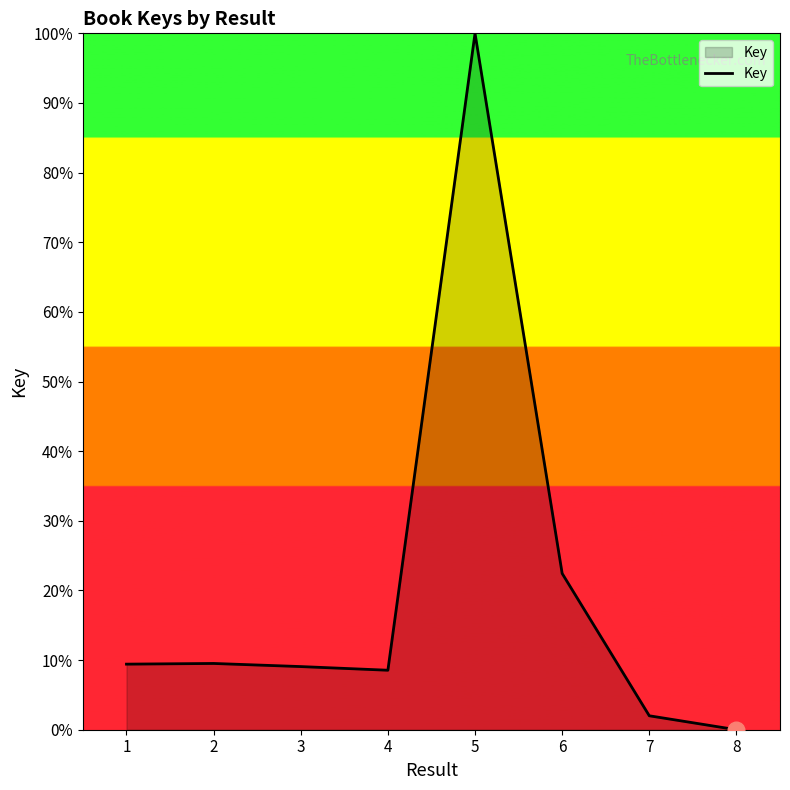

Count the number of categories in the chart.

8